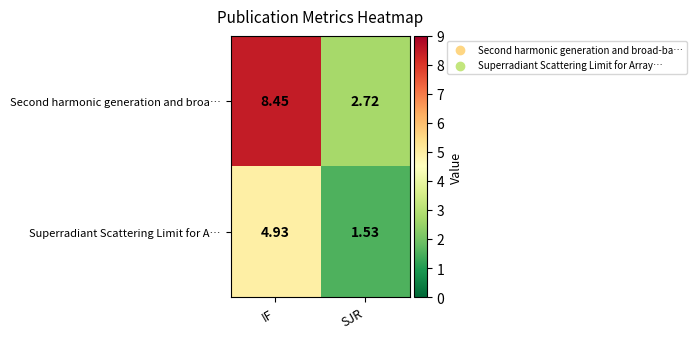

Which series has the largest total across all categories?

Second harmonic generation and broa…